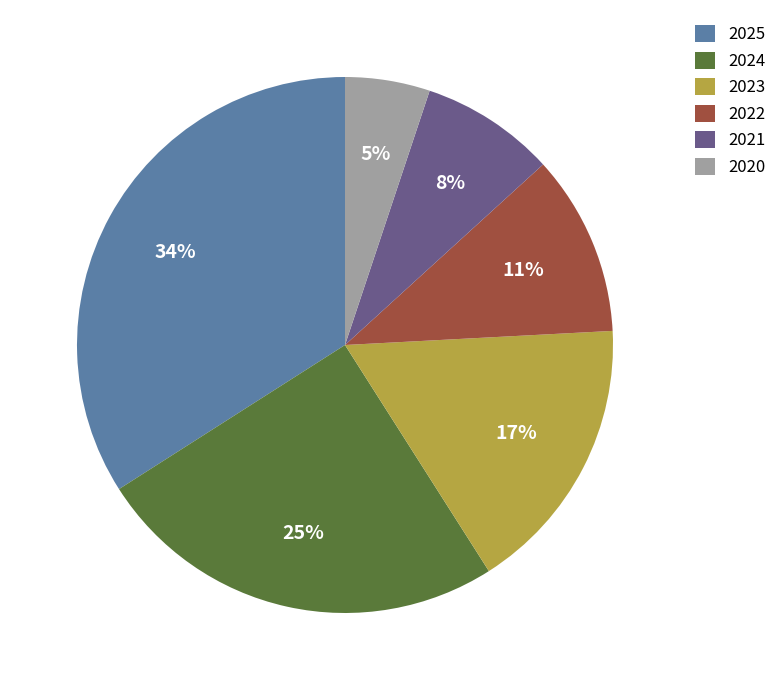

Between 2020 and 2025, which is larger?

2025